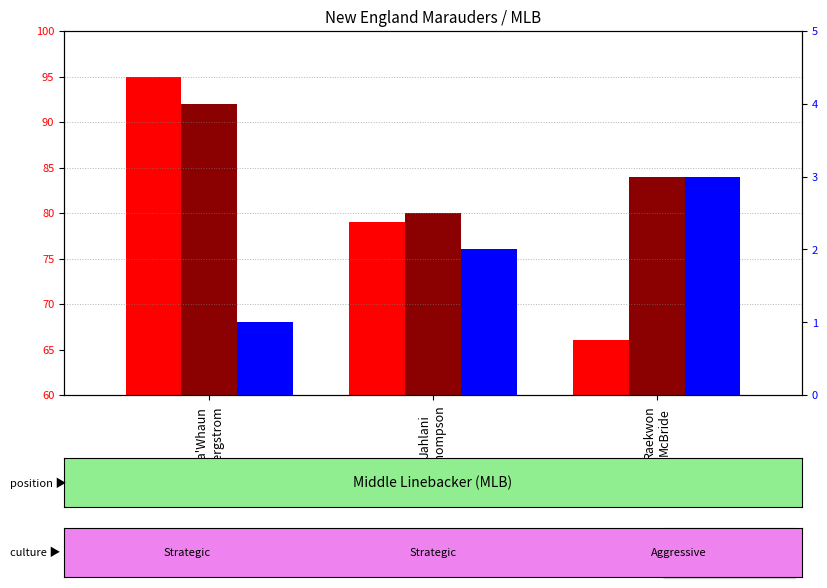

At which label does ovr first exceed 79?

Ja'Whaun
Bergstrom